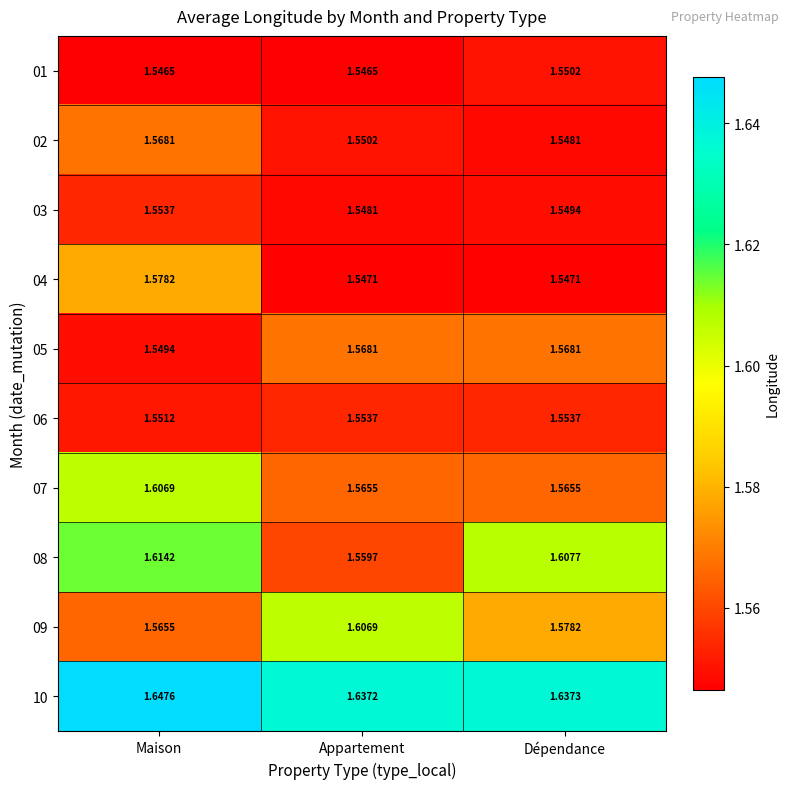

At which category is the sum across all series the highest?

Maison